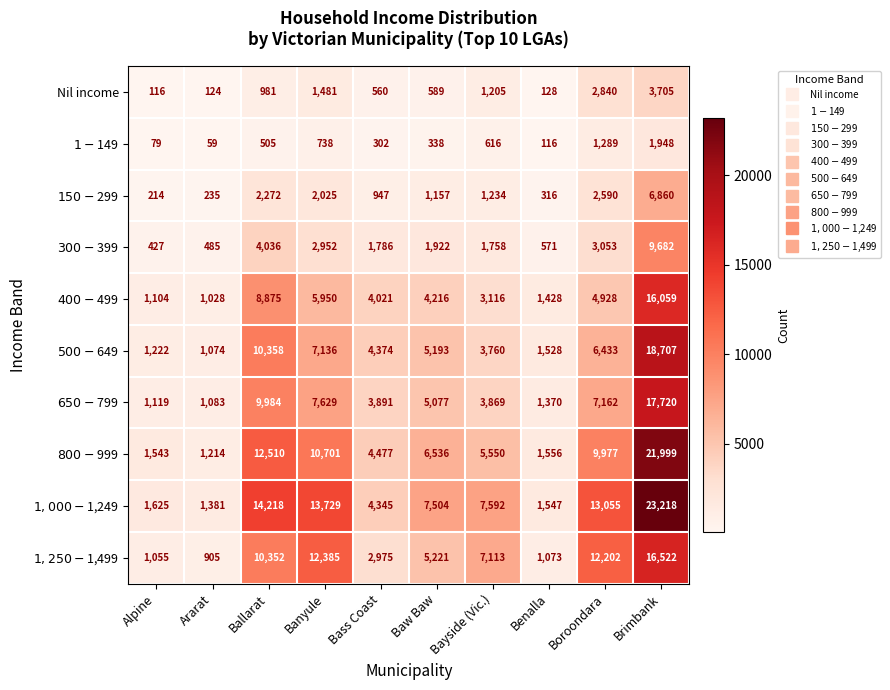

What is the smallest value displayed?

59